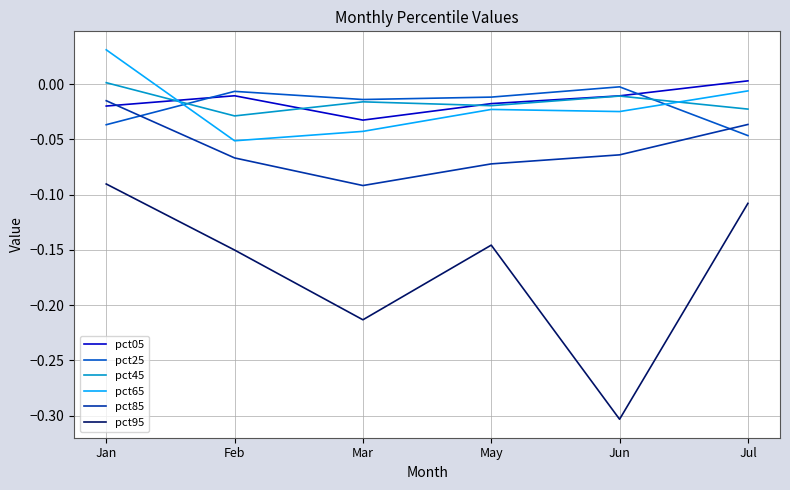

At which category does the chart reach its peak across all series?

Jan